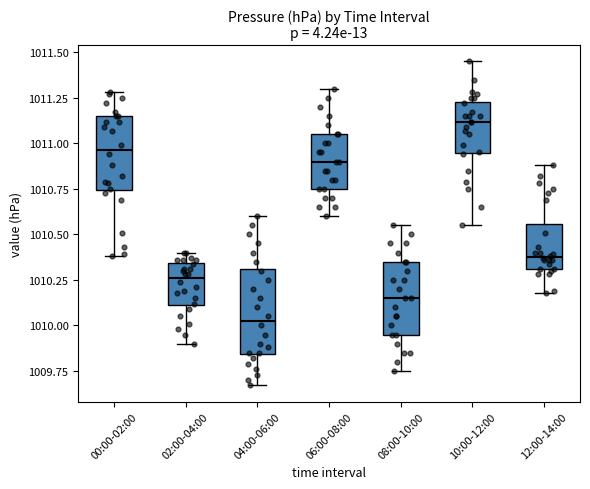

Which box is the tallest, from its lower edge to its upper edge?

04:00-06:00